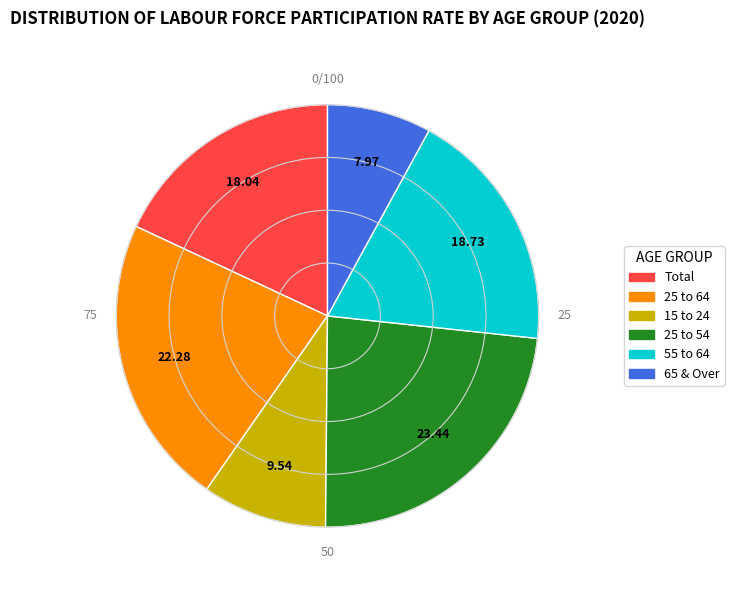

Which slice is the largest?

25 to 54